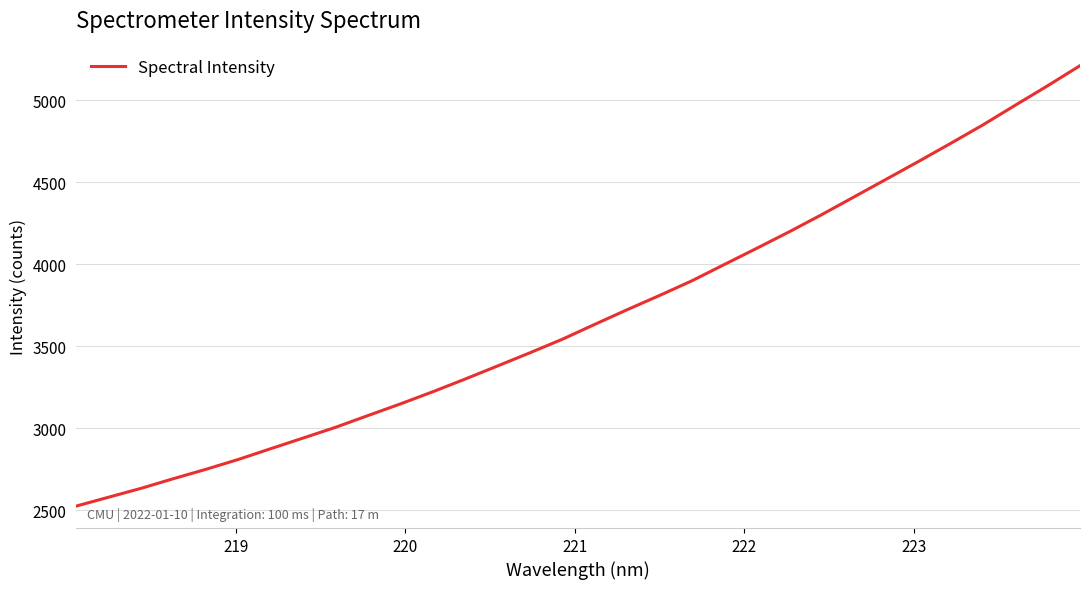

What is the maximum value shown in the chart?

5209.9